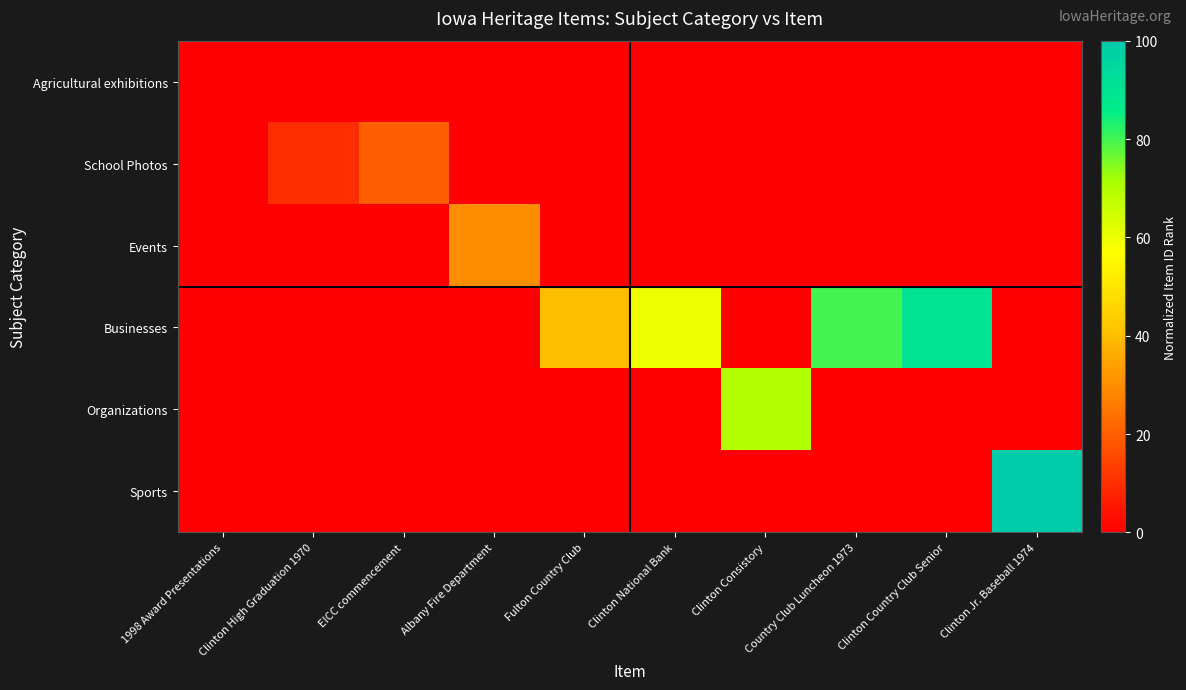

What is the difference between the maximum and minimum values in the Organizations series?

70